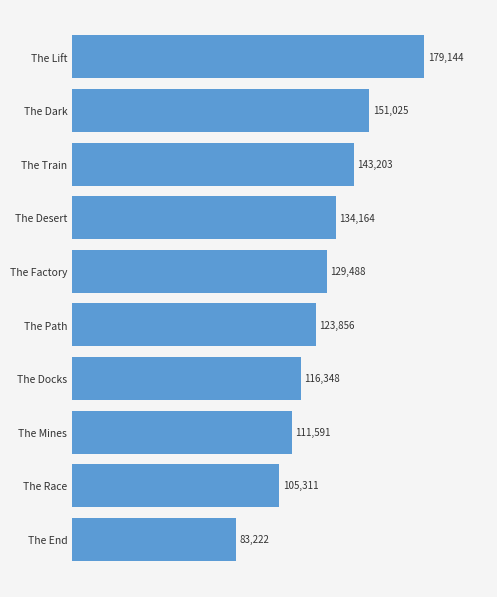

Count the number of data series in this chart.

1